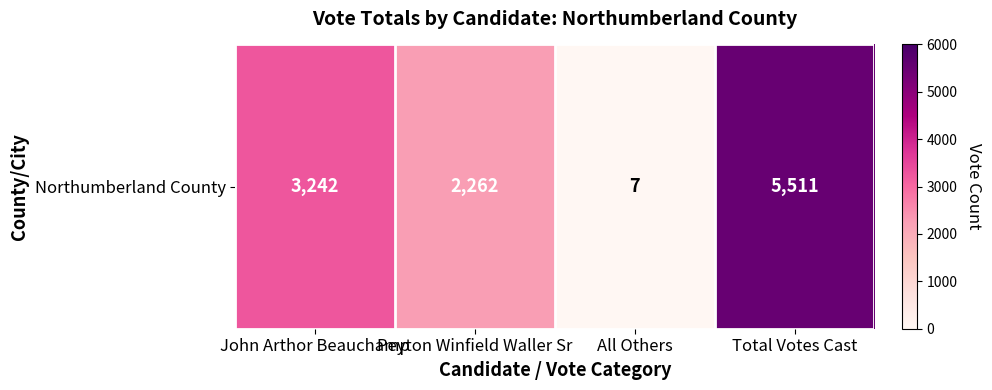

The value at Peyton Winfield Waller Sr is 3714. True or false?

False